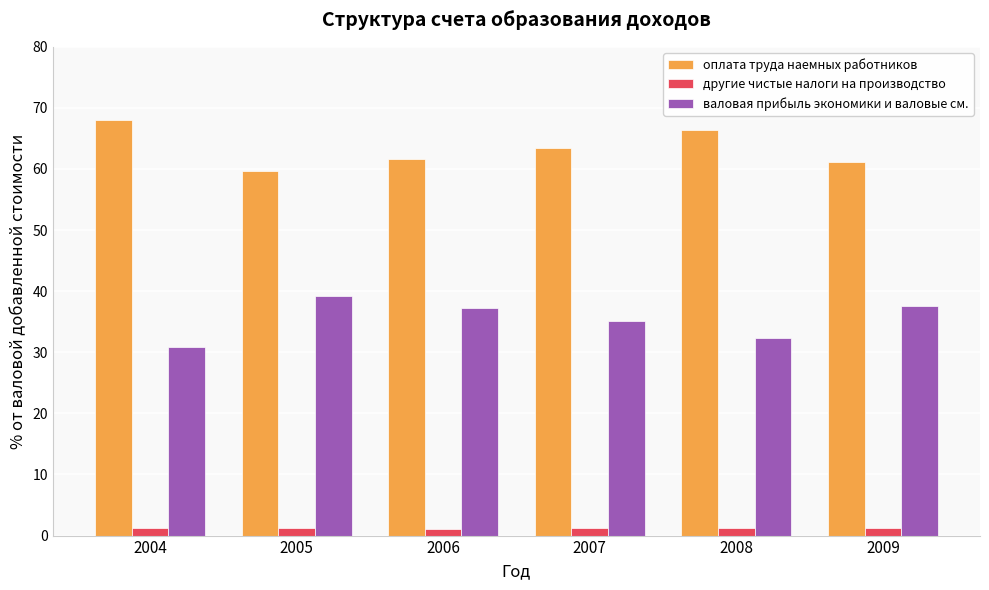

What is the average value of the валовая прибыль экономики и валовые см. series?

35.4